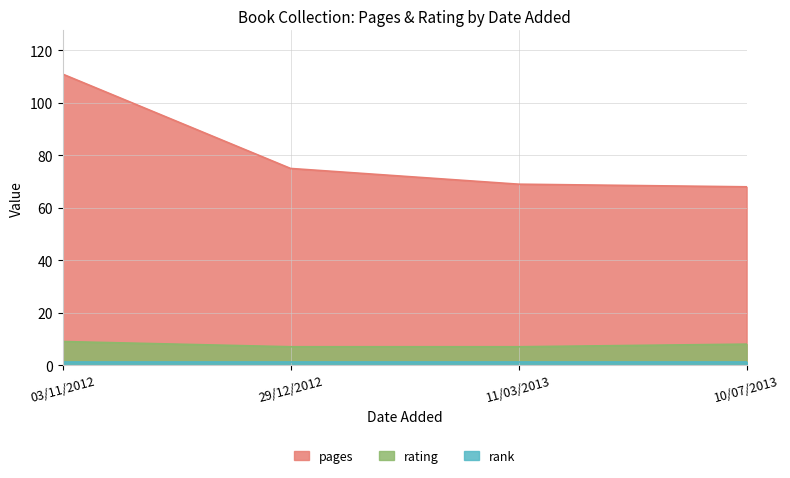

At 11/03/2013, list the series in order from smallest to largest.

rank, rating, pages